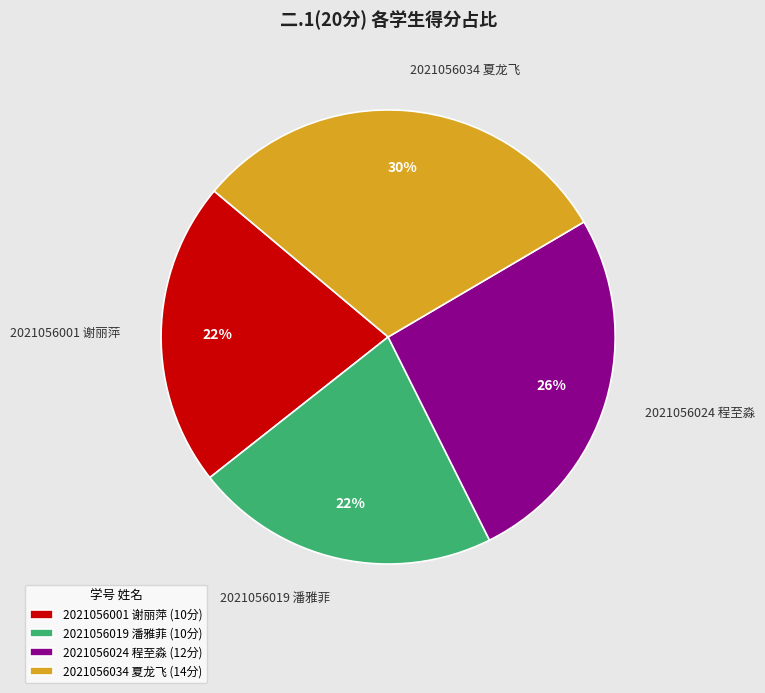

Between 2021056034 夏龙飞 and 2021056024 程至淼, which is larger?

2021056034 夏龙飞